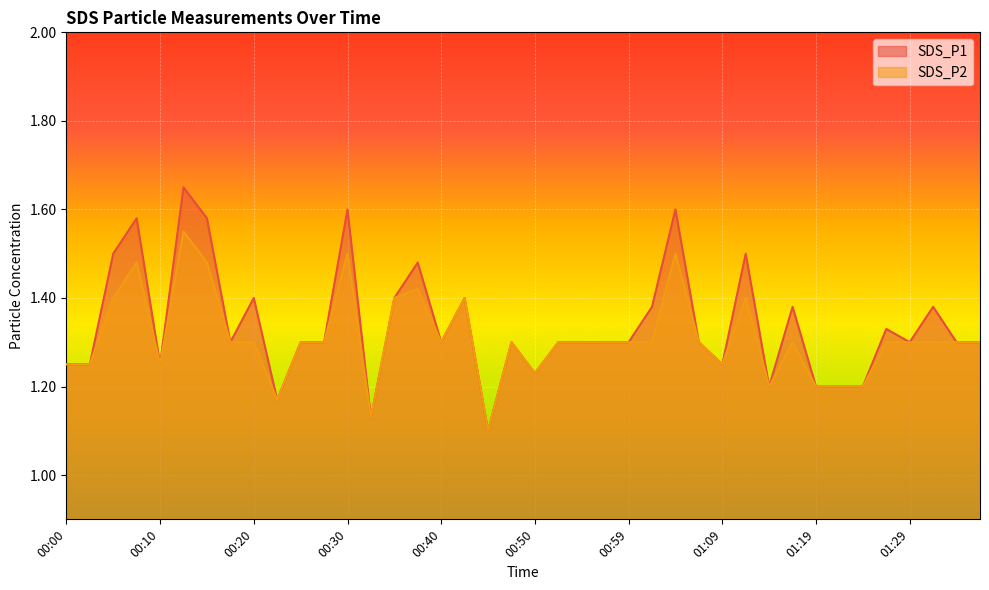

Count the SDS_P1 values in the range 1 to 2.

40